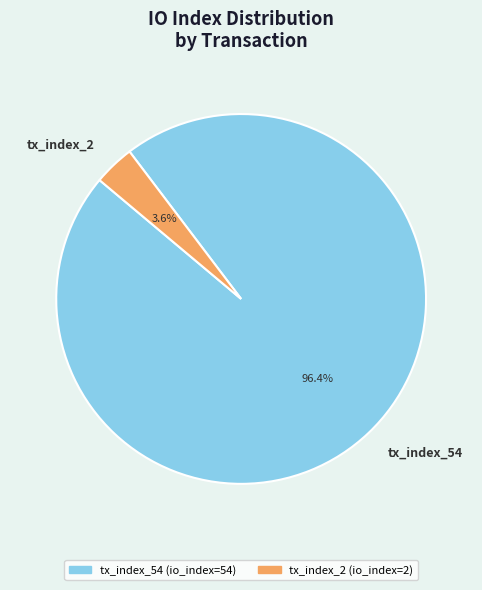

Is it true that tx_index_54 is 86% of the pie?

False